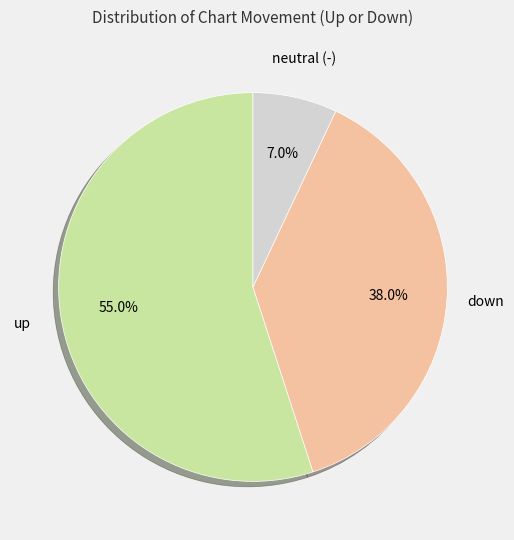

Is there any slice that represents more than half of the pie?

Yes